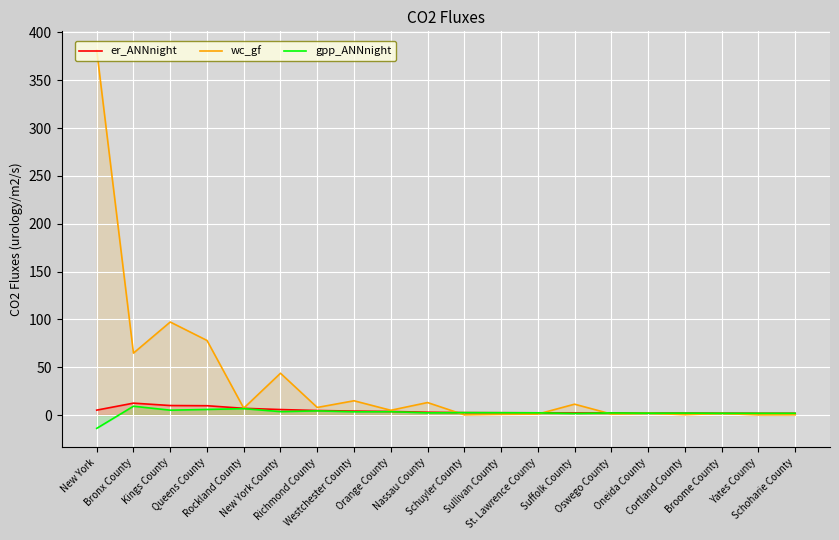

What is the sum of the er_ANNnight values at Yates County and New York County?

7.5